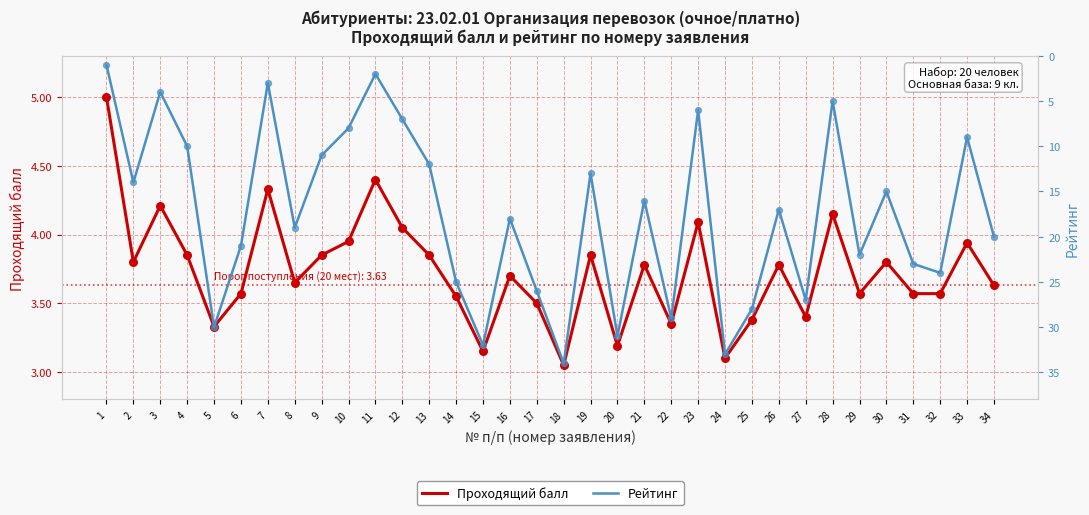

At how many categories does at least one series exceed 3?

34